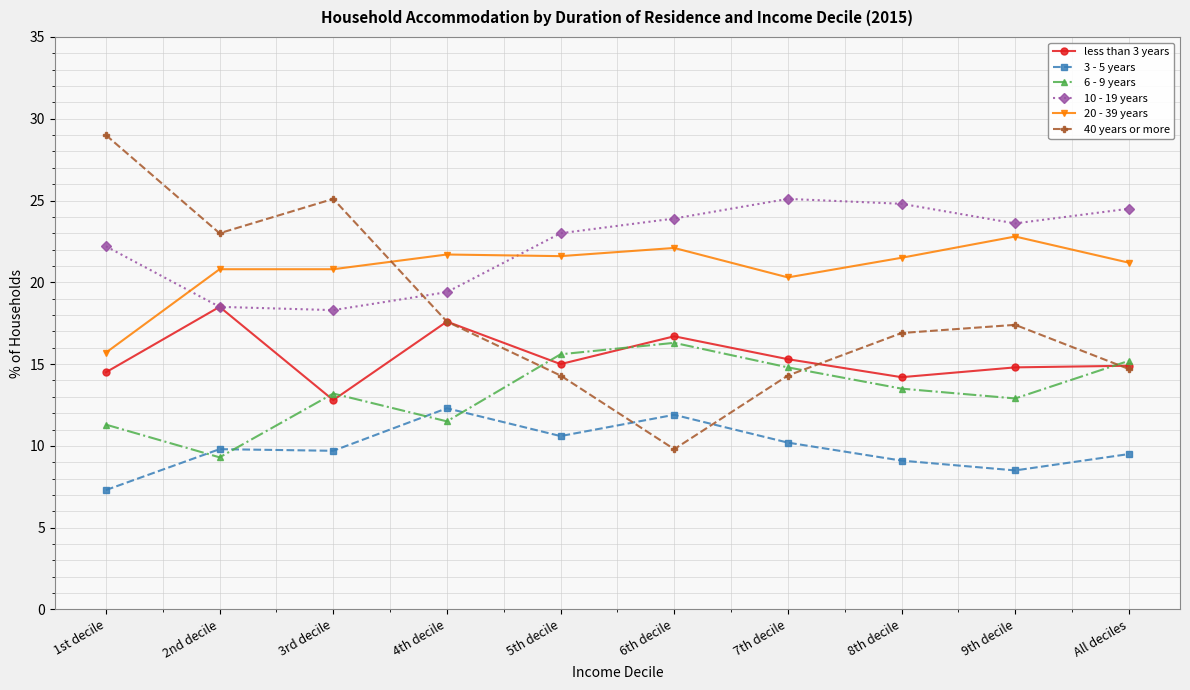

True or false: 6 - 9 years and 3 - 5 years intersect in this chart.

True